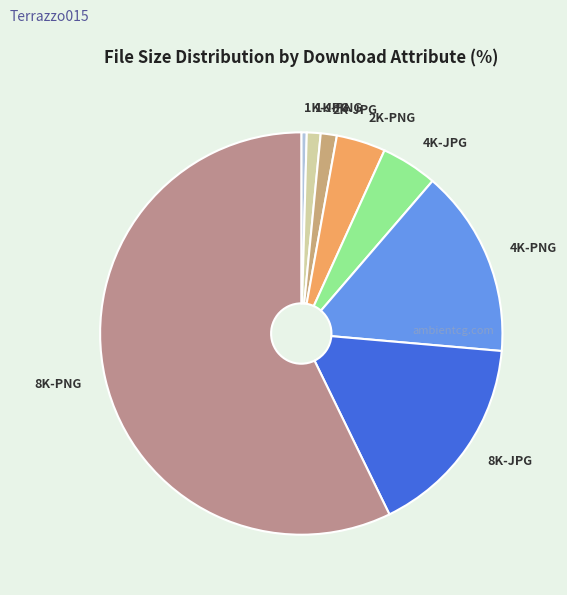

Which has a higher value, 4K-PNG or 1K-JPG?

4K-PNG